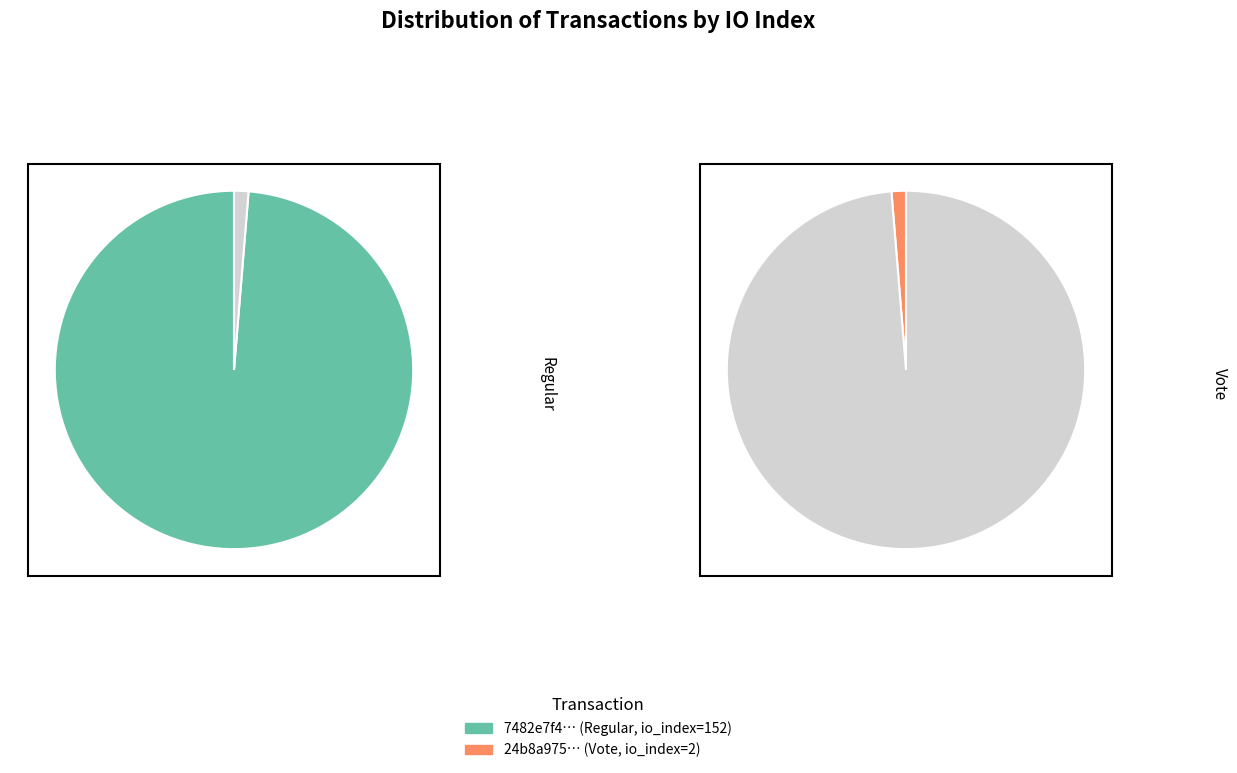

To the nearest percent, what is the combined percentage of tx_hash_1 and tx_hash_2?

100%